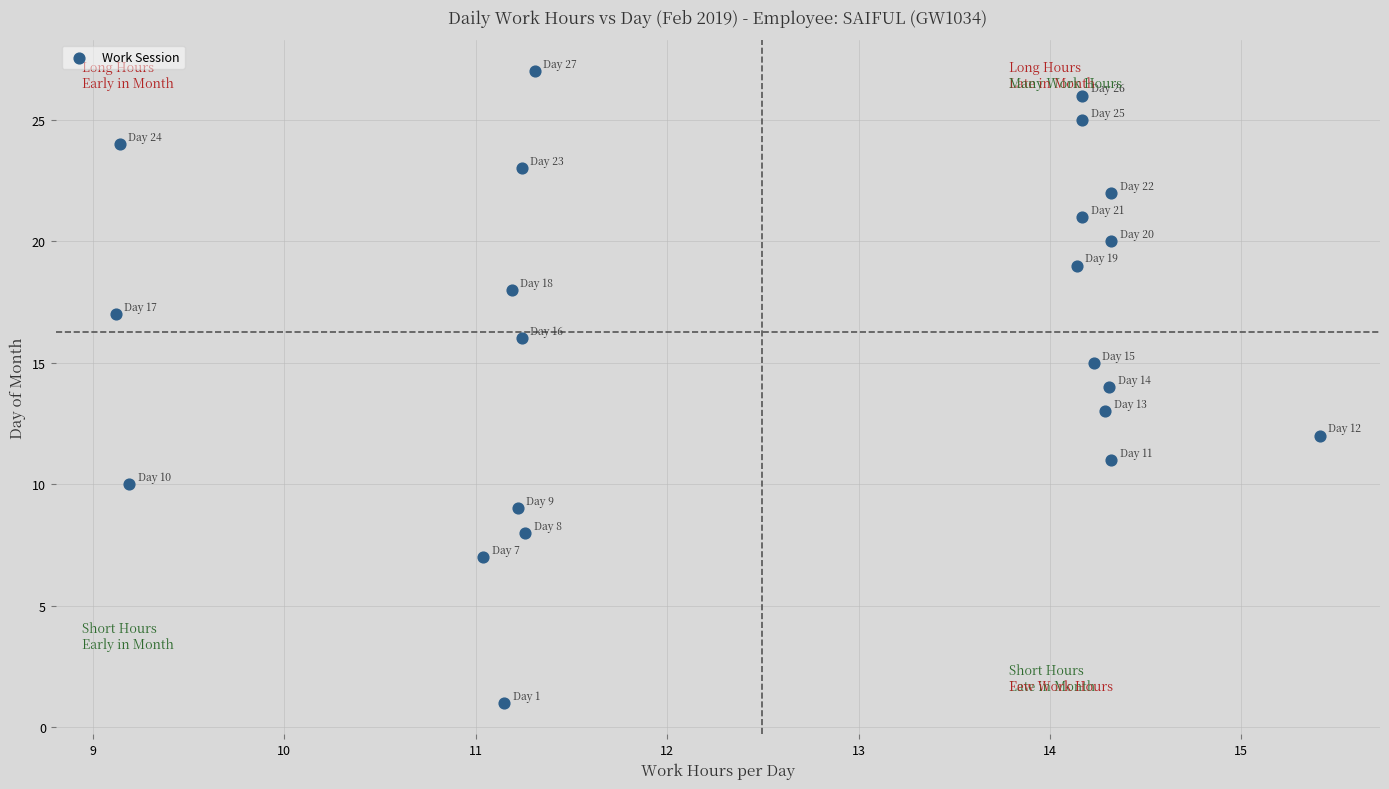

What is the range of Y values (max minus min)?

26